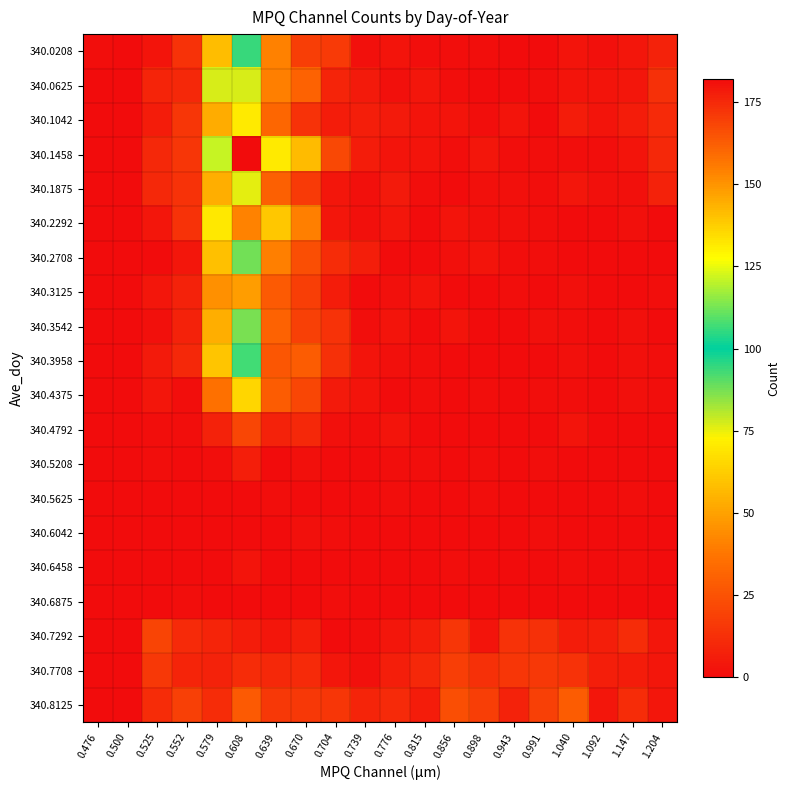

Count the number of categories in the chart.

20